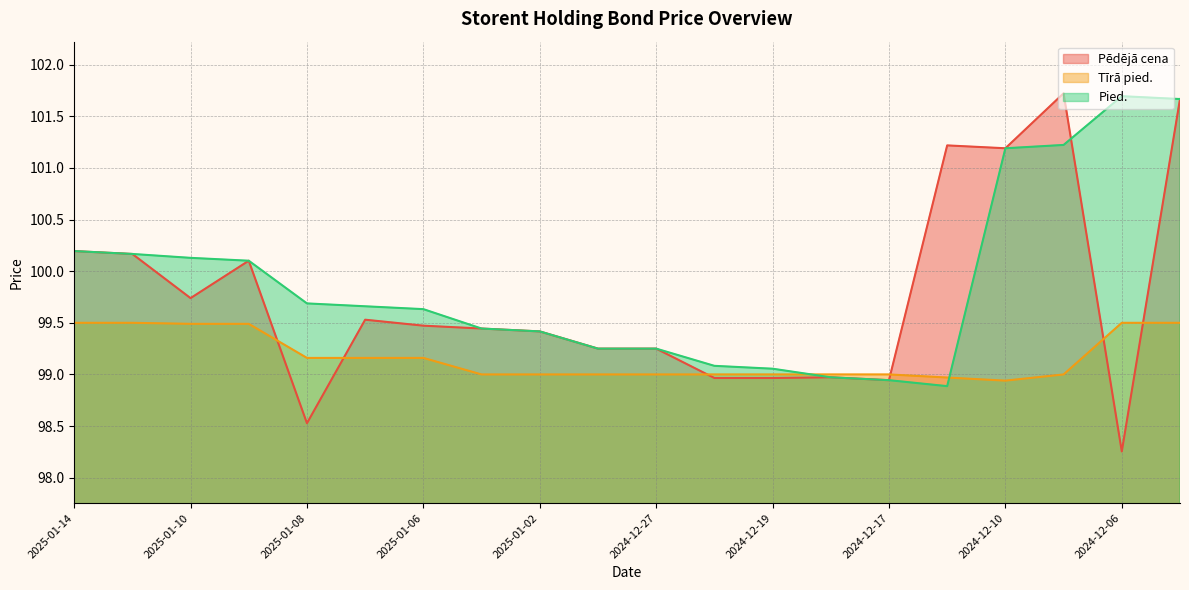

Between which two adjacent categories do Tīrā pied. and Pied. first intersect?

2024-12-19 and 2024-12-18